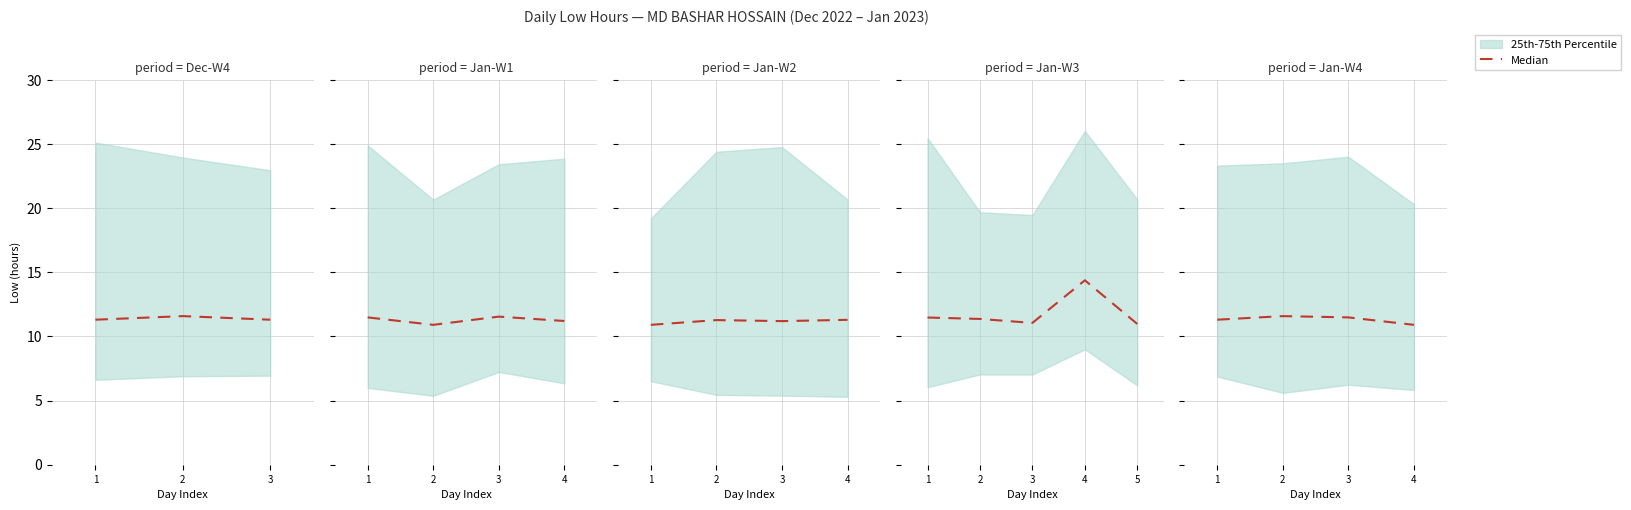

What is the change in value from 2 to 3?

-0.1